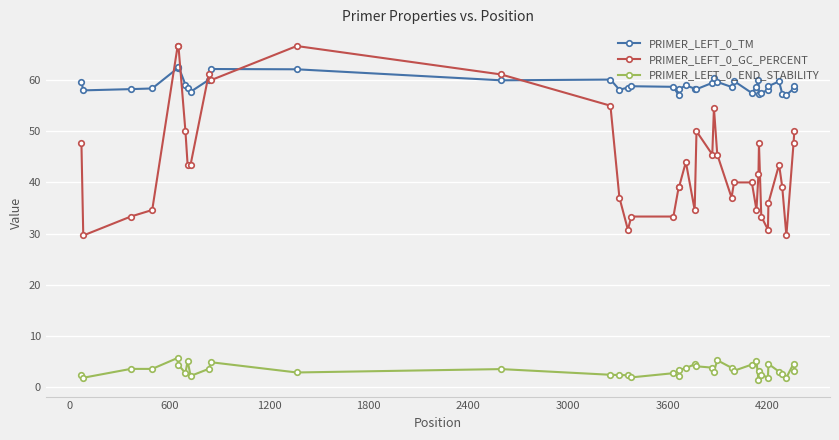

What is the value of the PRIMER_LEFT_0_END_STABILITY point at the 1st from the left?

2.3